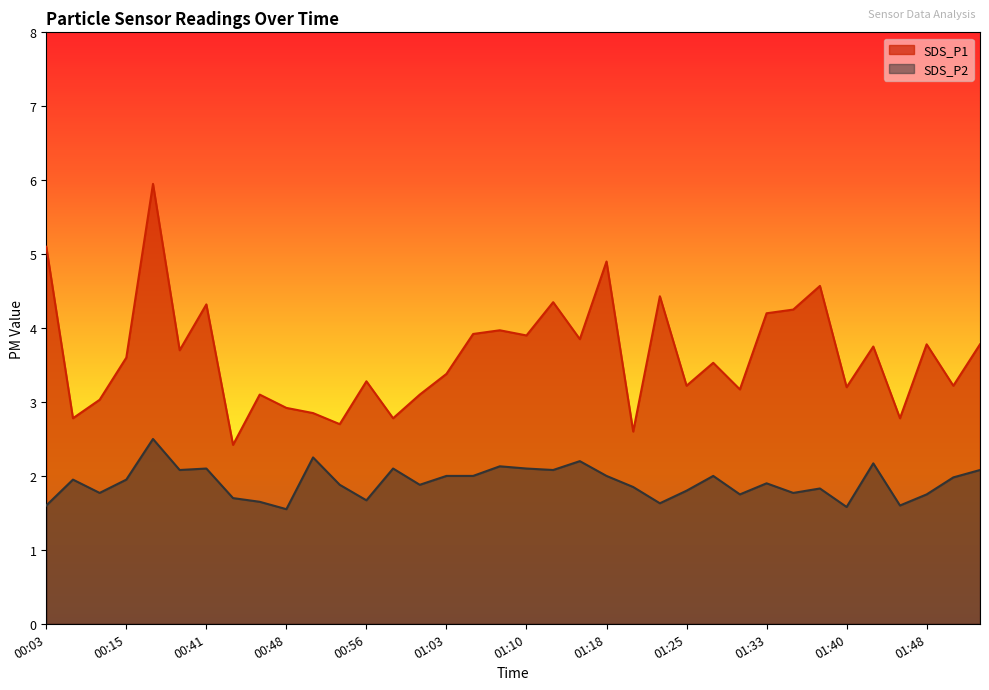

How many data points in SDS_P1 are above 3?

28